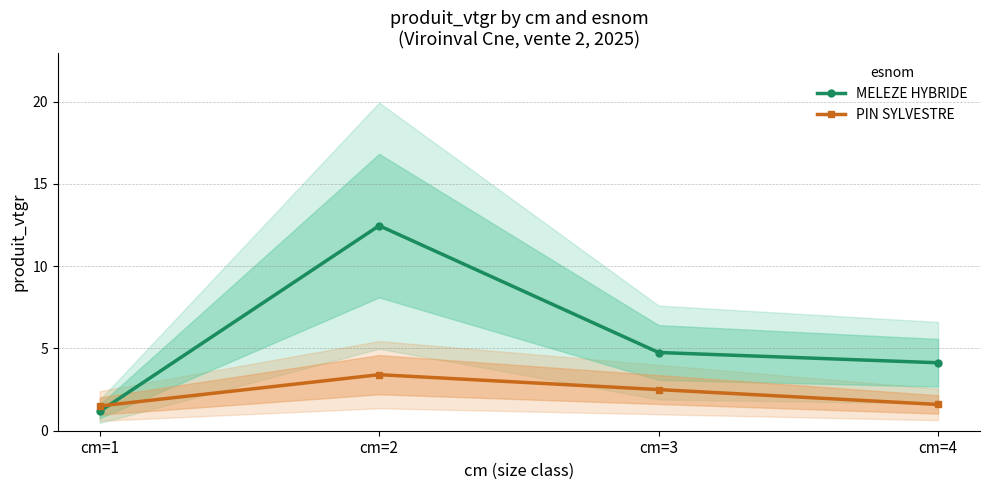

At which label is PIN SYLVESTRE closest to 2?

cm=4